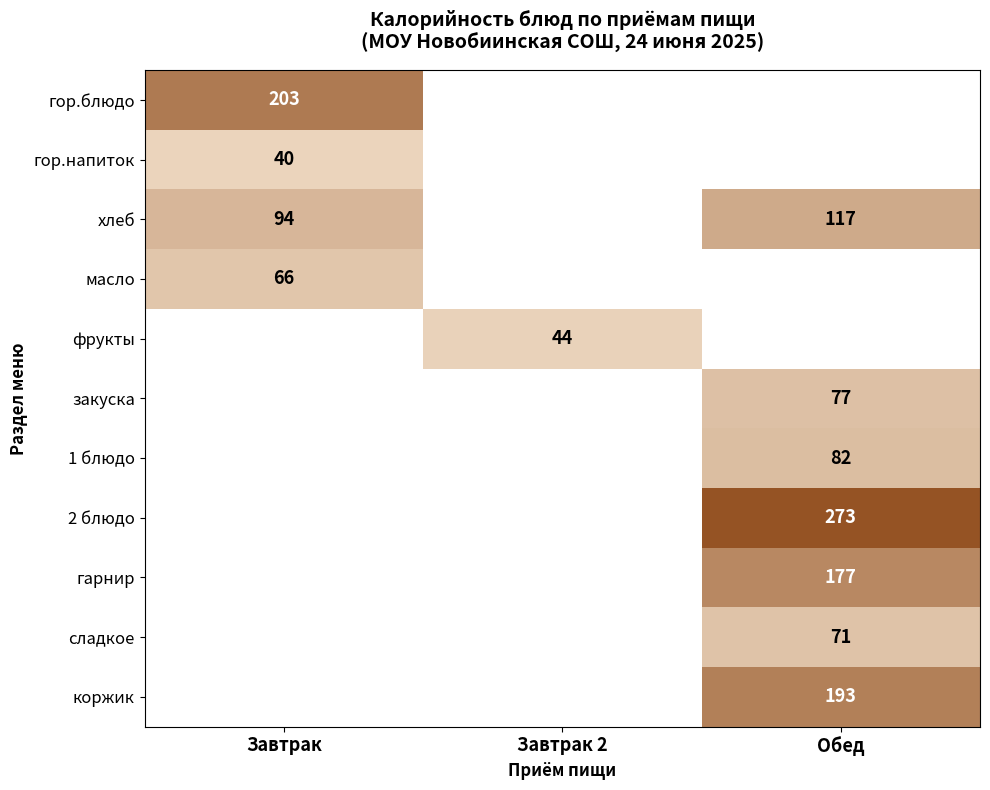

How many series are shown in this chart?

11